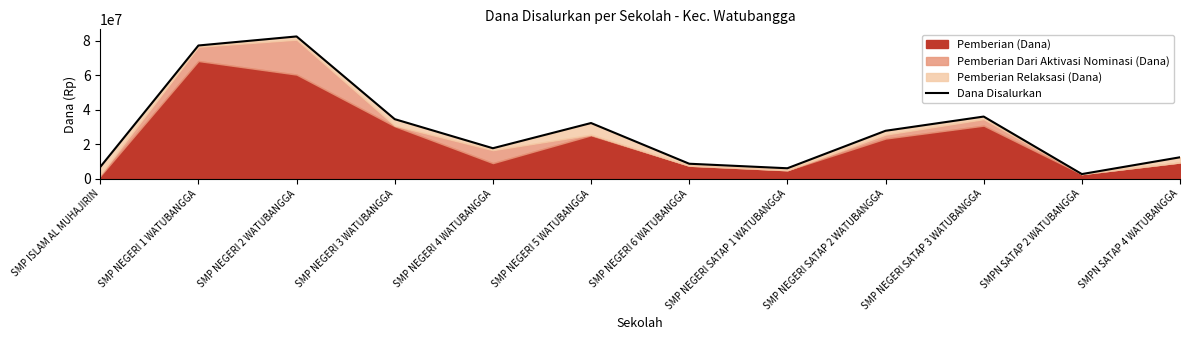

The chart shows a value of 10260280 at SMP NEGERI SATAP 2 WATUBANGGA. True or false?

False